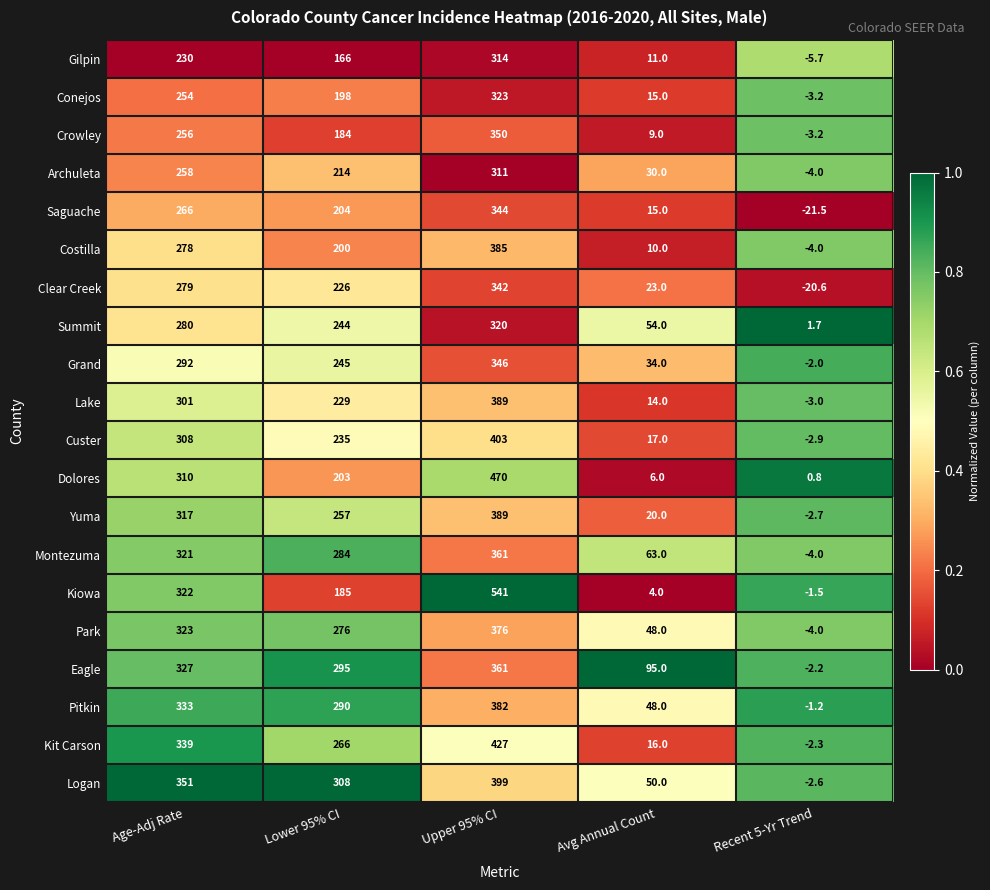

What is the difference between the second highest and second lowest values in the Kiowa series?

318.0